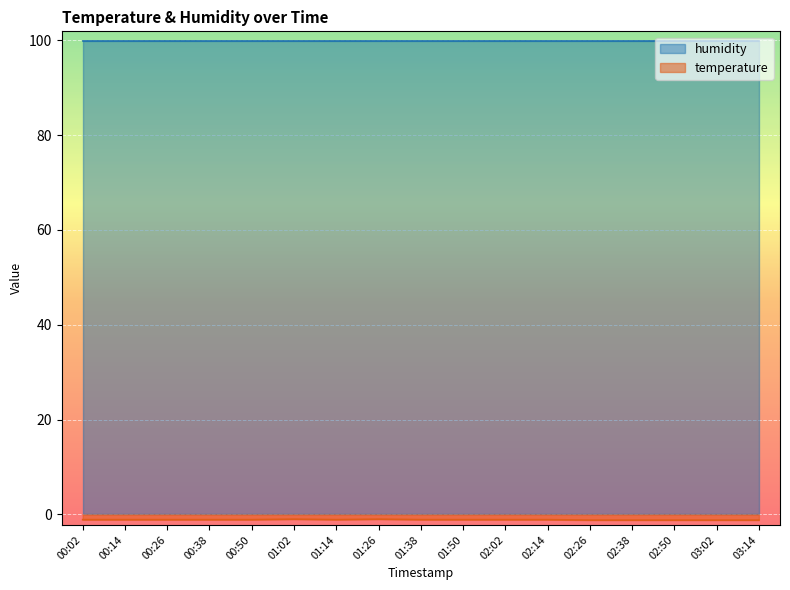

List the labels in order of value, smallest first.

02:26, 02:38, 02:50, 03:02, 03:14, 00:02, 00:14, 00:26, 00:38, 00:50, 01:14, 01:38, 01:50, 02:02, 02:14, 01:02, 01:26